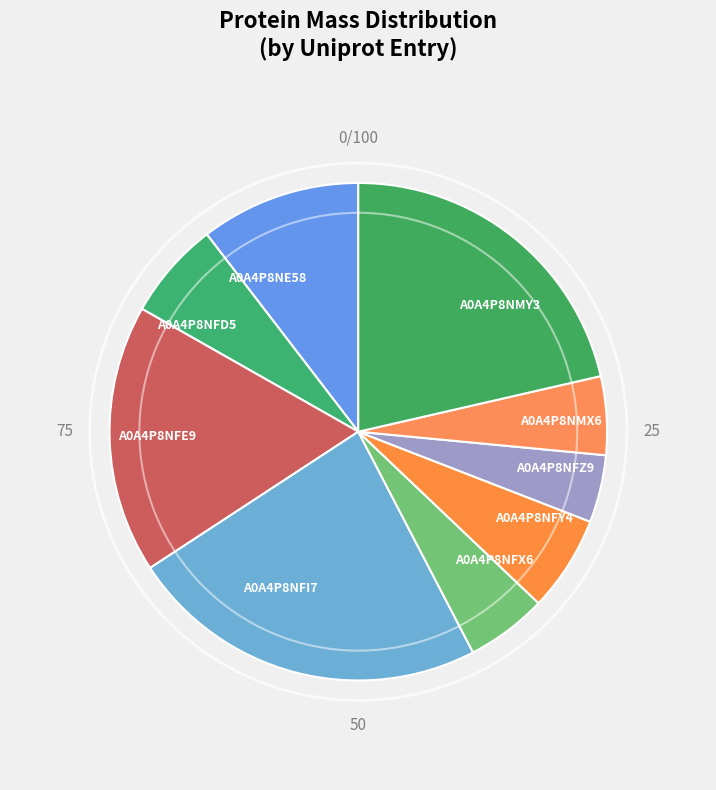

What is the largest slice in the pie chart?

A0A4P8NFI7